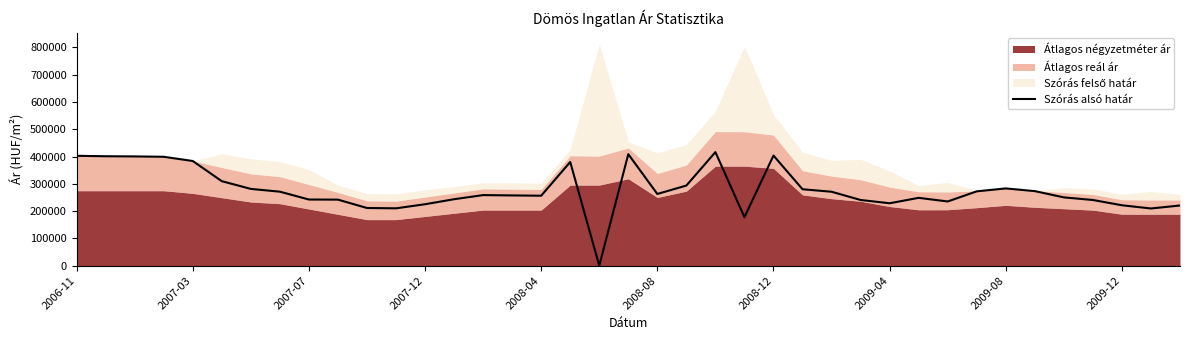

True or false: there are more than 0 points higher than both neighbors.

True